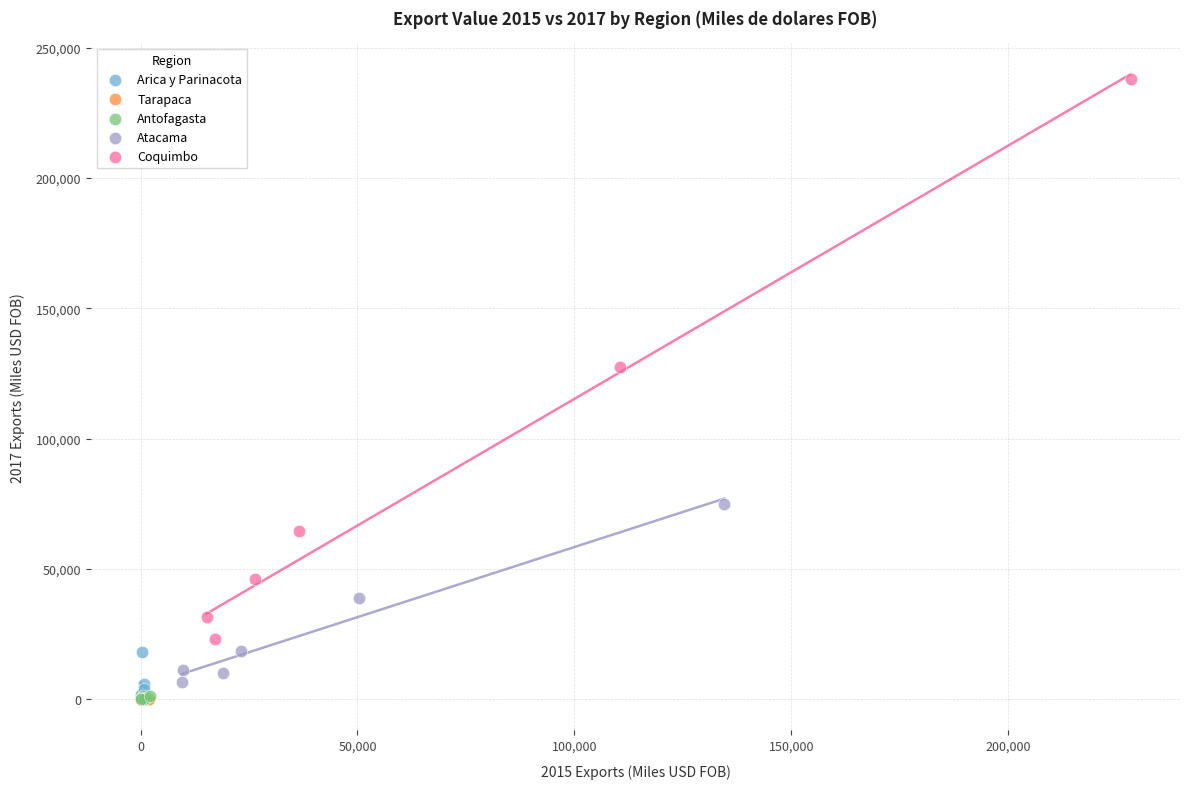

Which series has the largest Y range (max minus min)?

Coquimbo